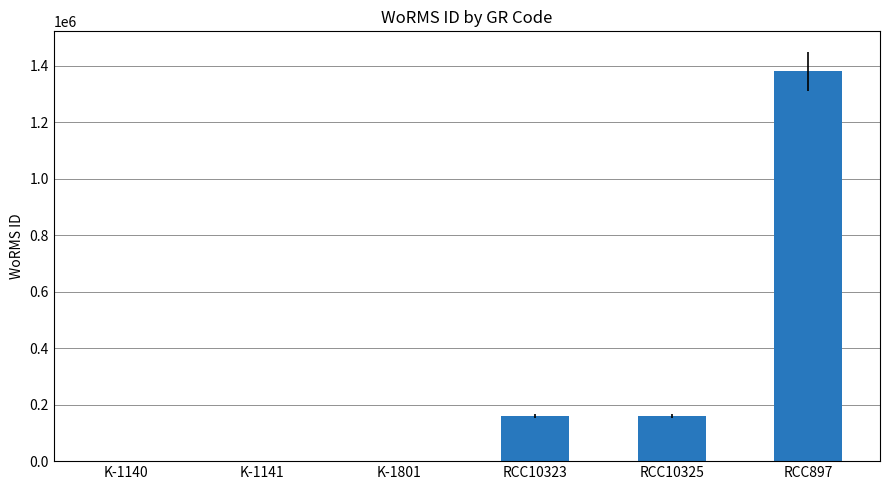

What is the greatest value displayed?

1380402